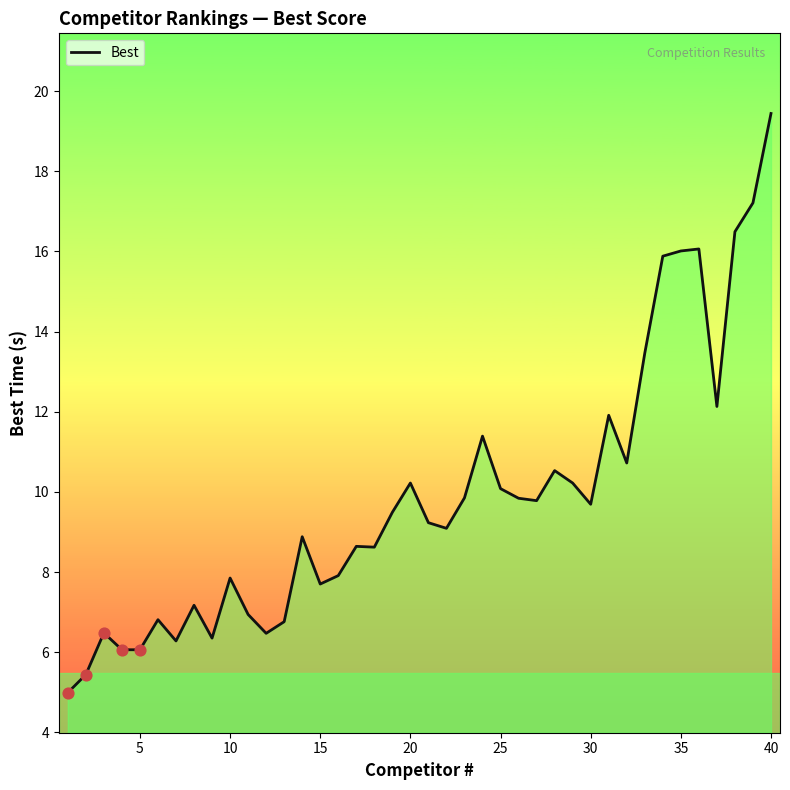

What is the maximum value shown in the chart?

19.4